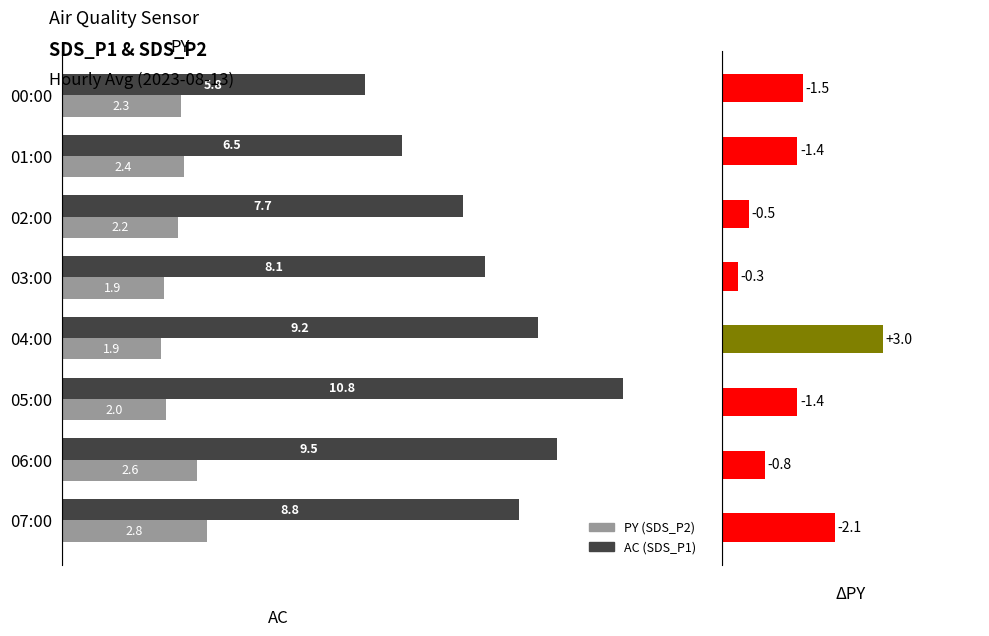

List the series in order of their overall mean, lowest first.

PY (SDS_P2), AC (SDS_P1)